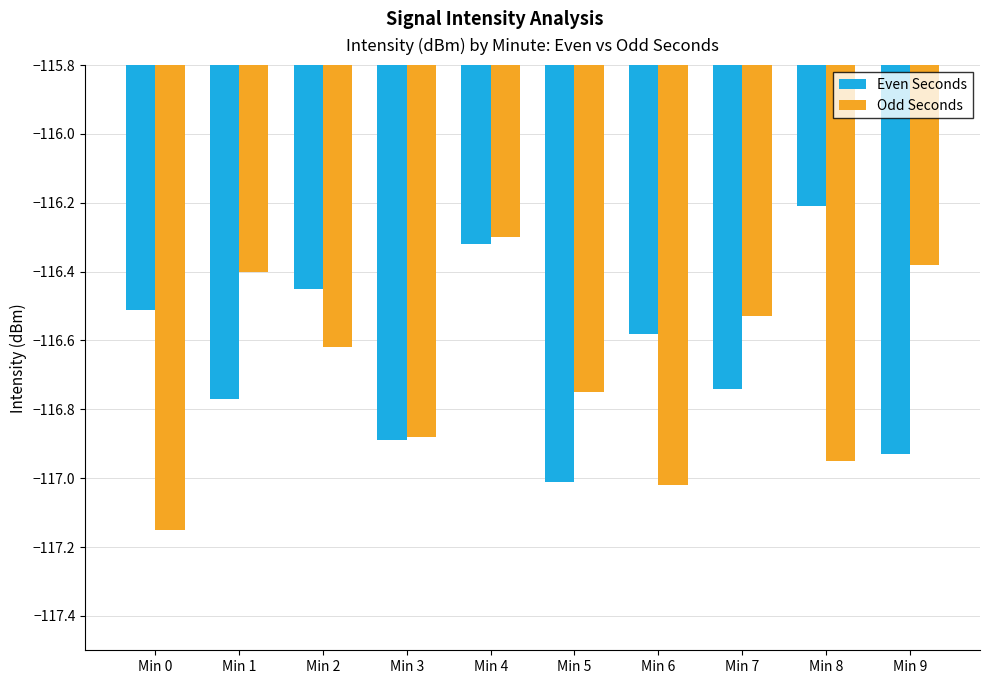

At which category is the sum across all series the highest?

Min 4